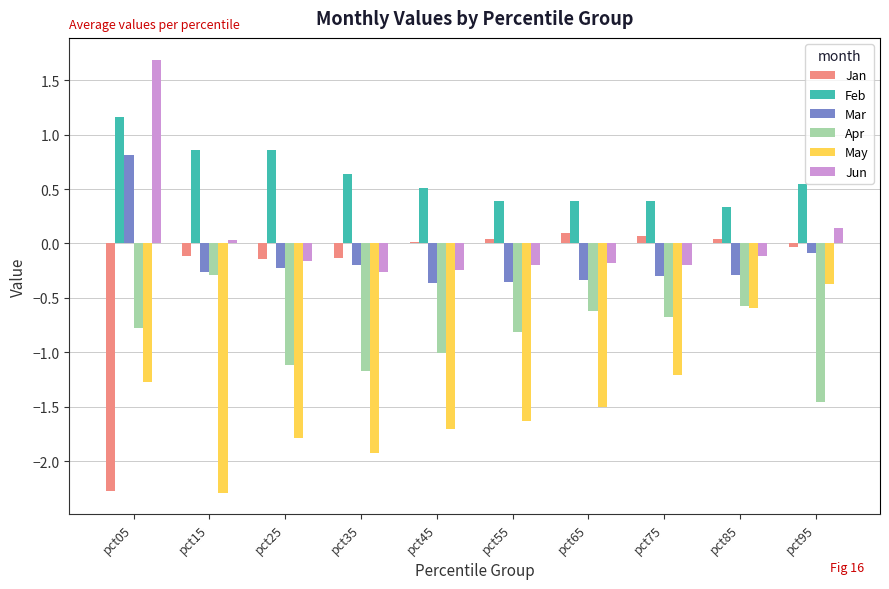

What is the sum of all Apr values?

-8.5